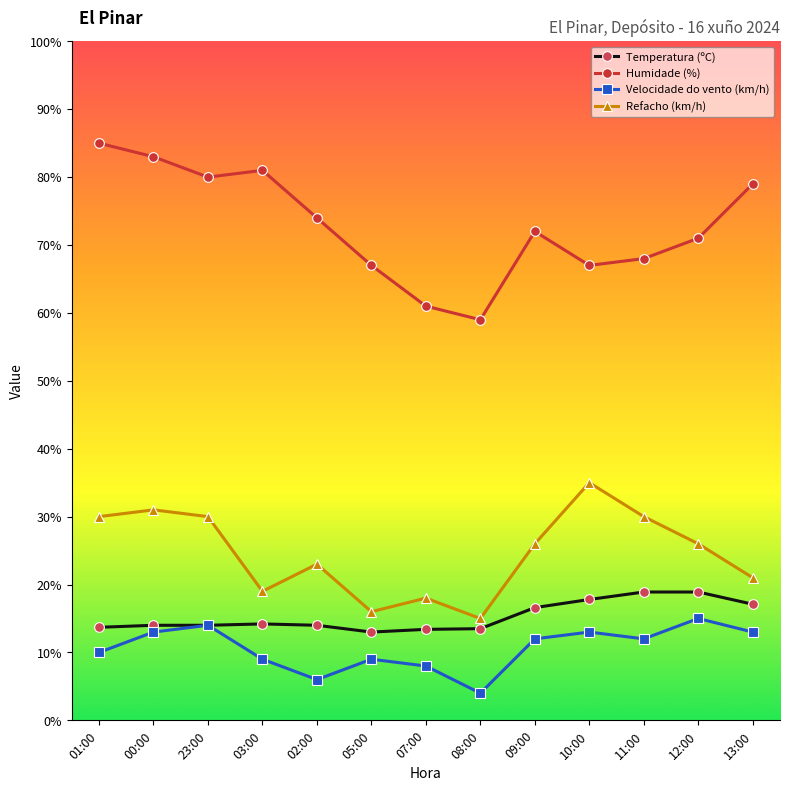

At which category does the chart reach its minimum across all series?

08:00